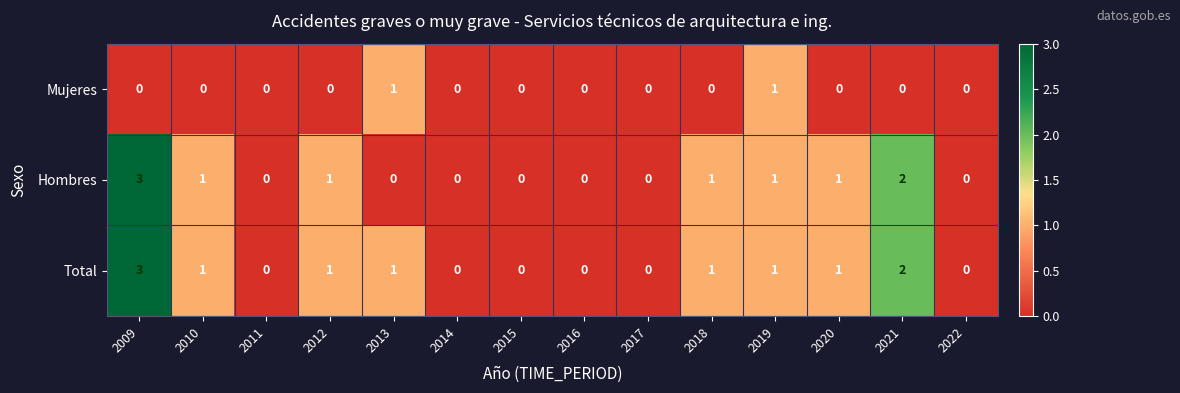

Is it true that Total equals 0 at 2015?

True